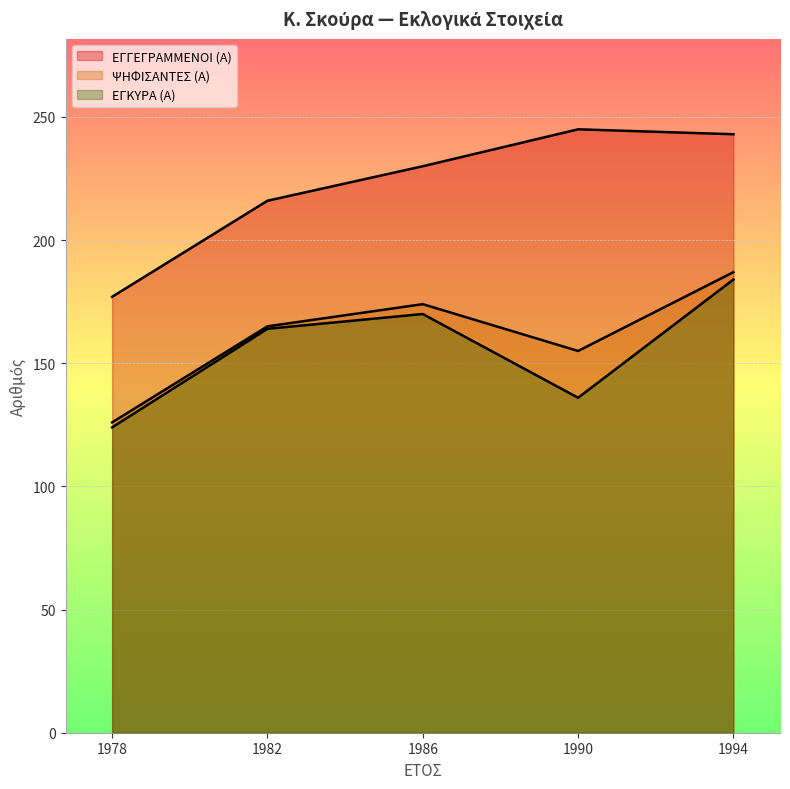

At 1990, list the series in order from smallest to largest.

ΕΓΚΥΡΑ (Α), ΨΗΦΙΣΑΝΤΕΣ (Α), ΕΓΓΕΓΡΑΜΜΕΝΟΙ (Α)